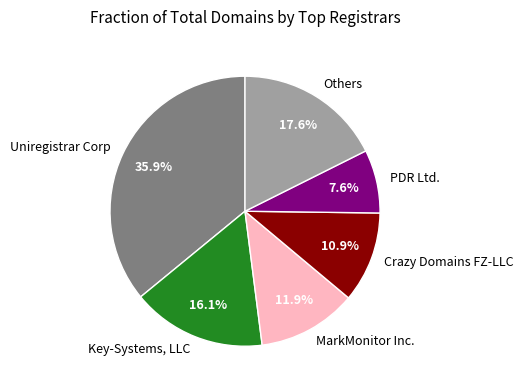

Is there any slice that represents more than half of the pie?

No